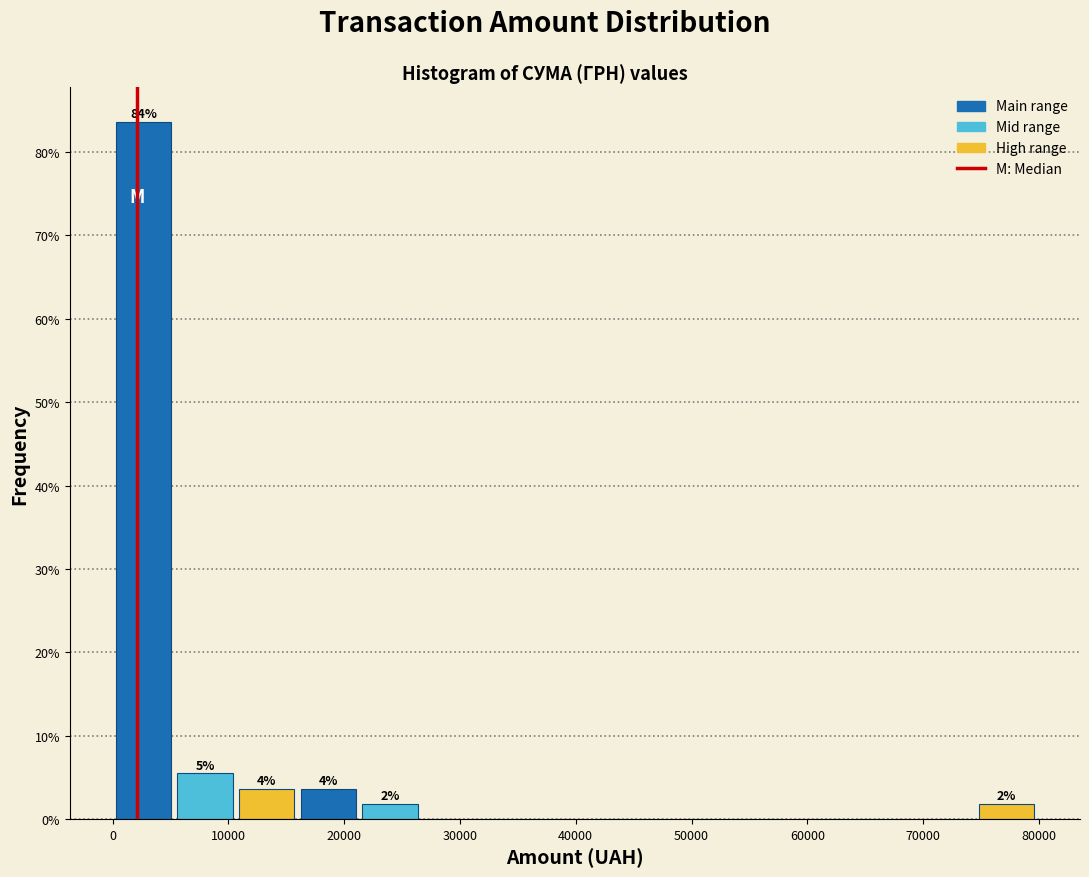

Which range on the x-axis has the tallest bar?

0 to 5000